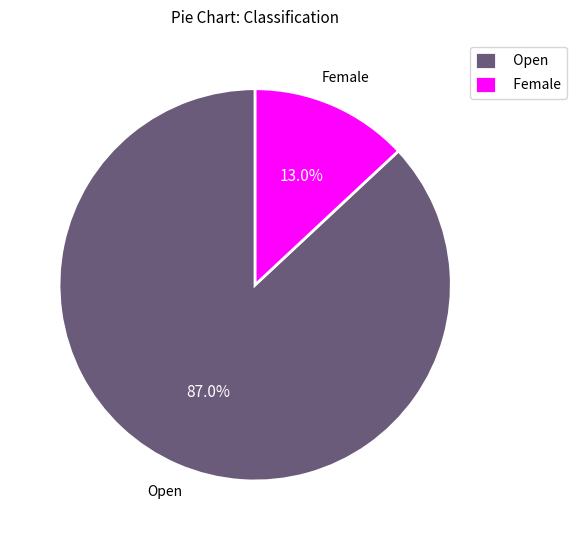

What is the ratio of the value at Open to the value at Female?

6.7